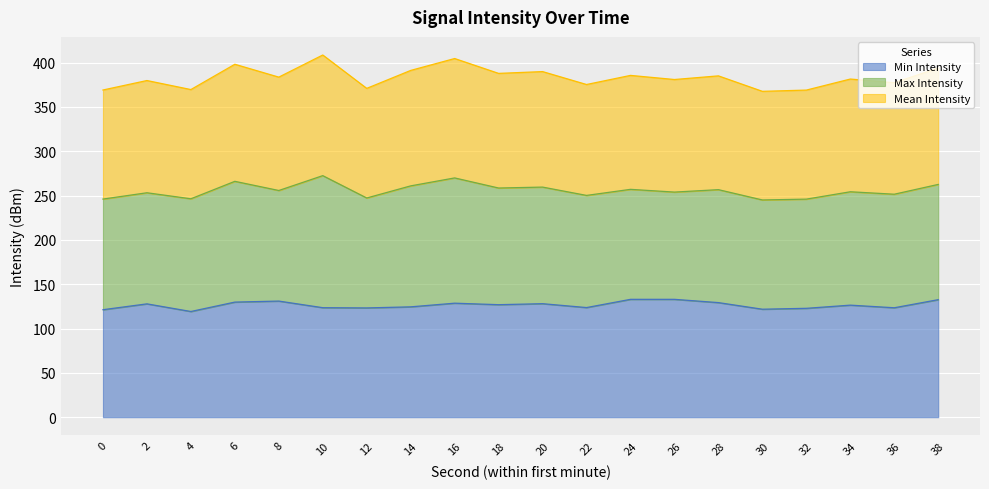

Which series has the largest total across all categories?

Mean Intensity